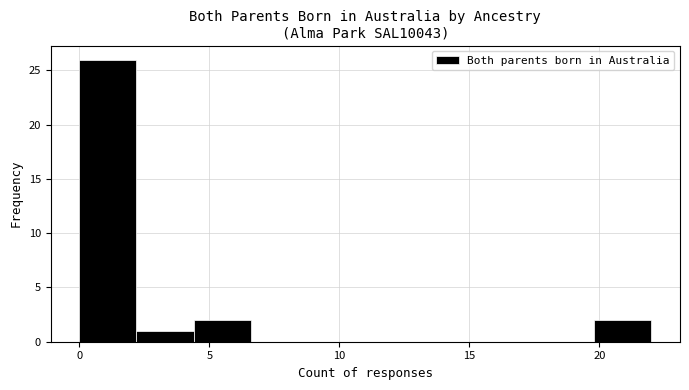

Which range on the x-axis has the tallest bar?

0.0 to 2.2